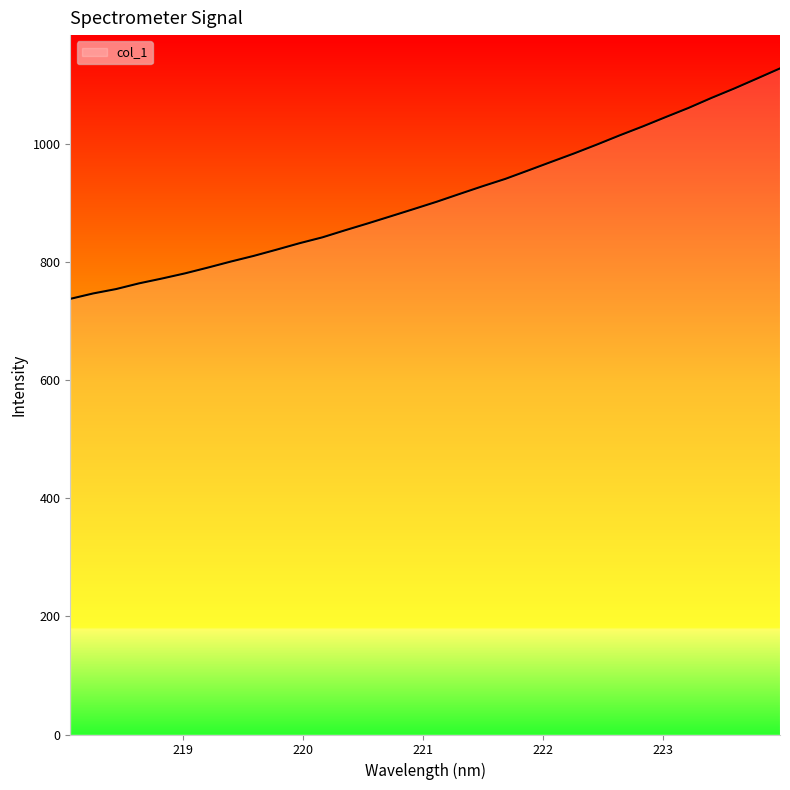

Count the number of data series in this chart.

1